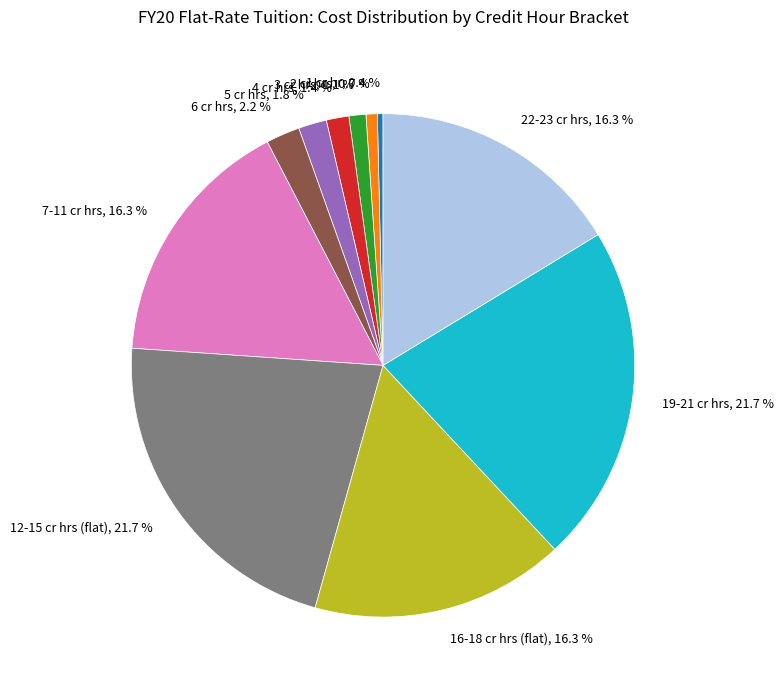

What is the ratio of the value at 19-21 cr hrs, 21.7 % to the value at 12-15 cr hrs (flat), 21.7 %?

1.0